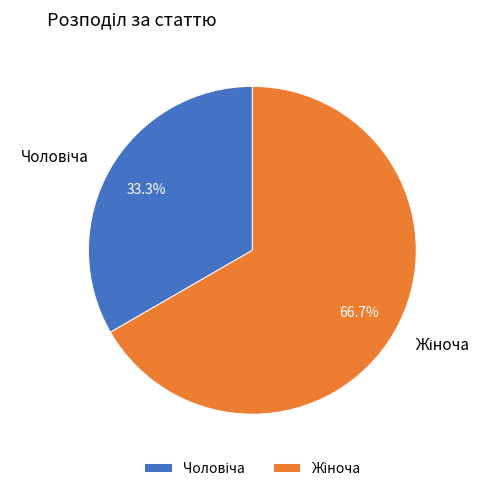

How many segments does this pie chart have?

2